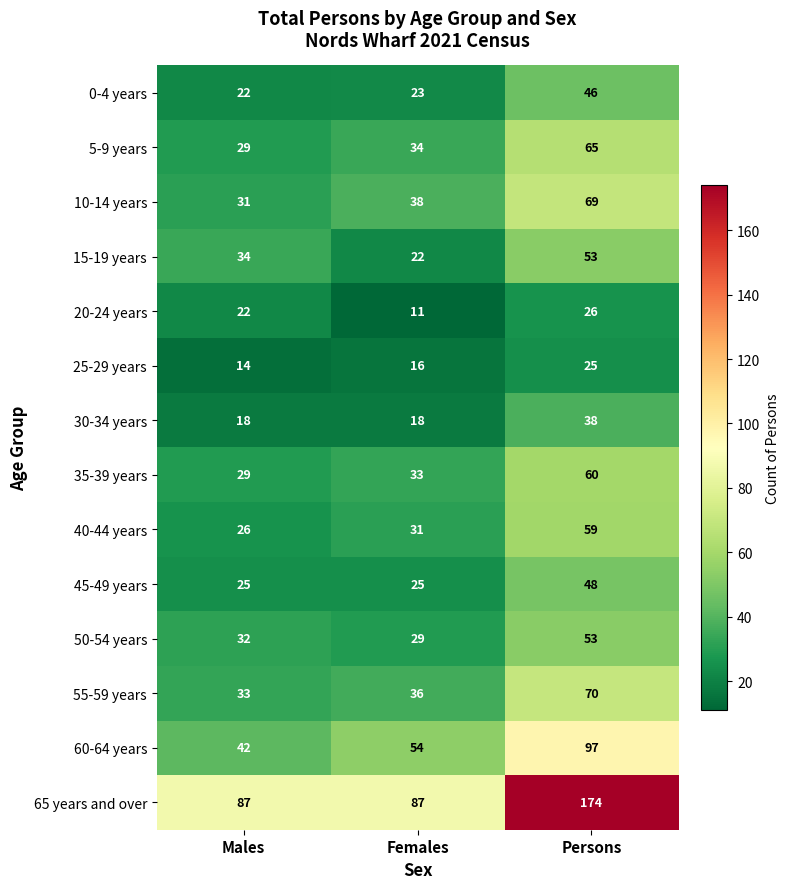

The 60-64 years series shows 82 at Females. True or false?

False